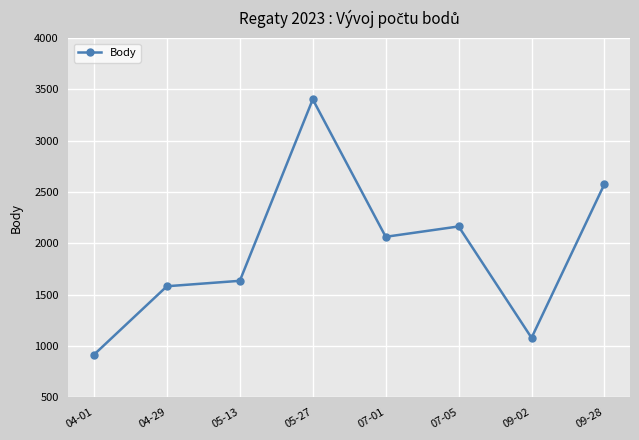

How many distinct data groups are displayed?

1